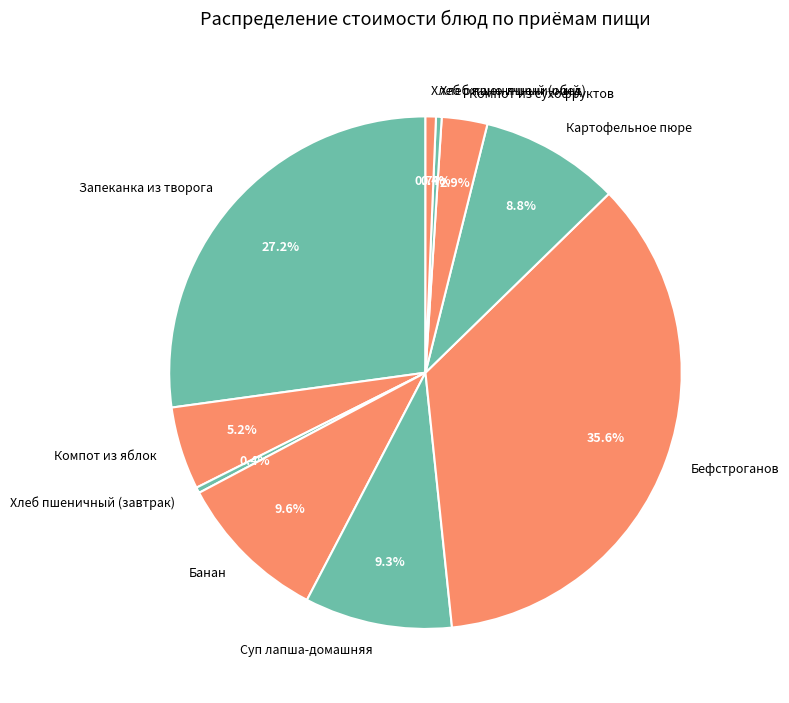

Do Суп лапша-домашняя and Картофельное пюре together represent more than half of the pie?

No